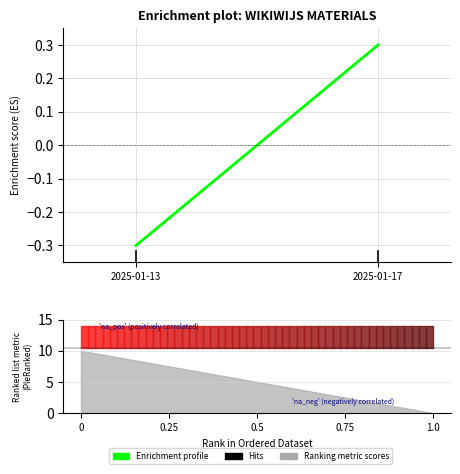

Reading left to right, list all the values displayed in this chart.

-0.3	0.3